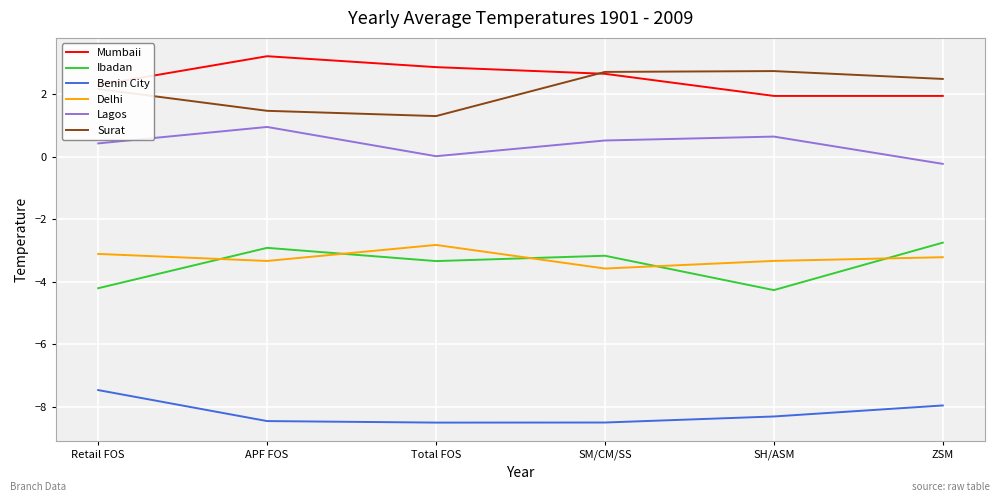

Does the chart display data point markers on the line(s)?

No